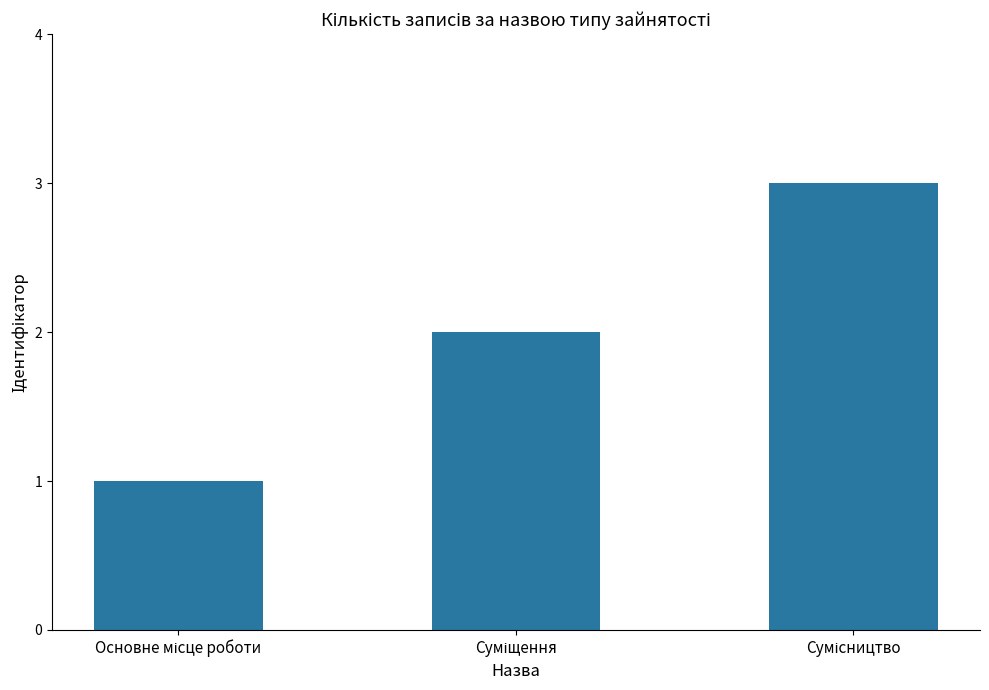

What is the sum of all values?

6